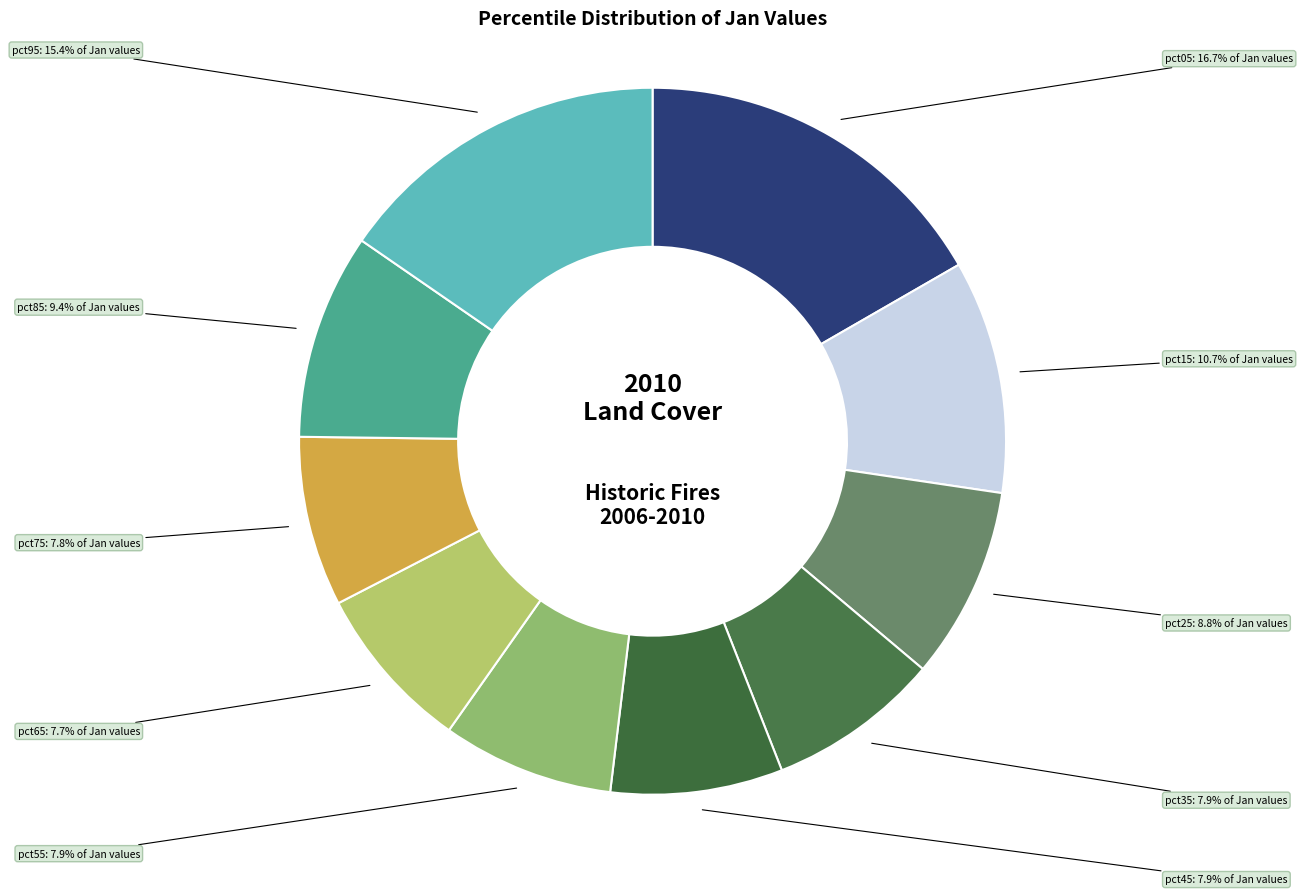

Is there a majority slice in this chart?

No